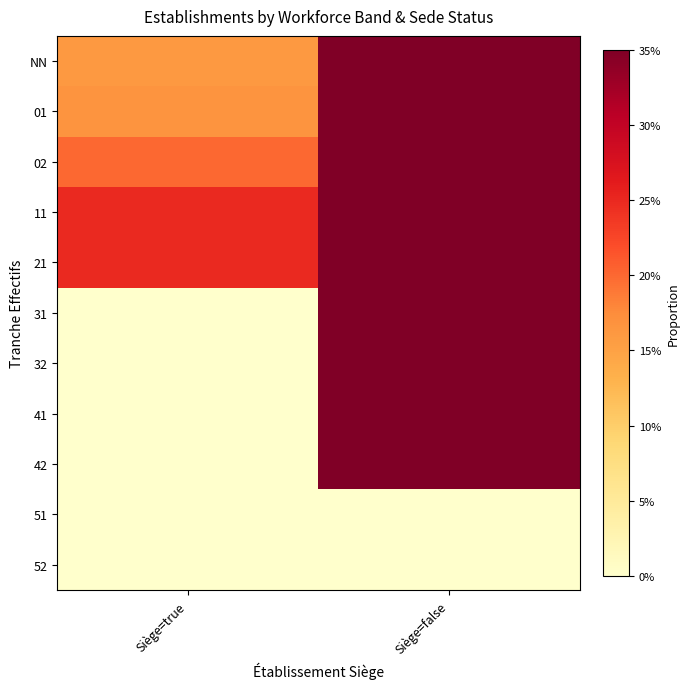

What is the maximum value shown in the chart?

1.0